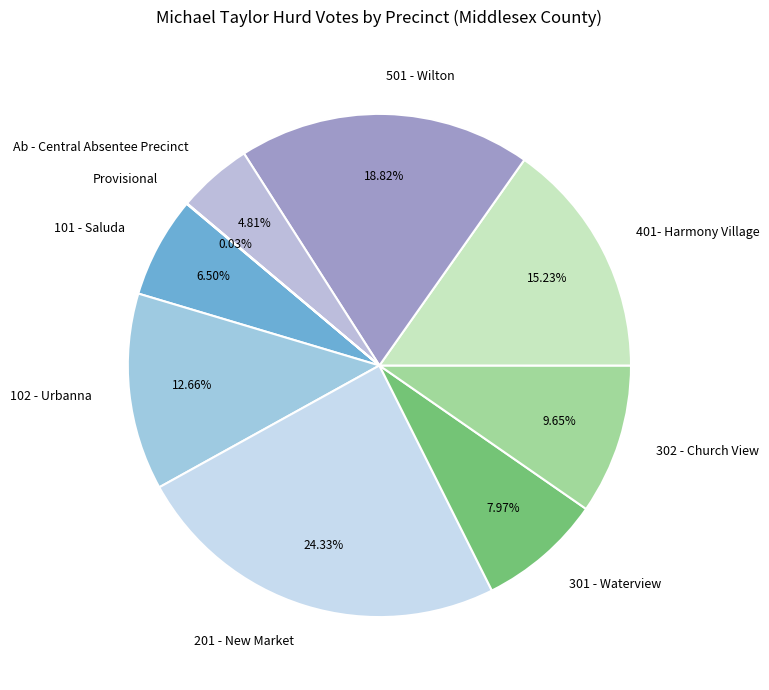

Is the sum of 101 - Saluda and 302 - Church View greater than half?

No